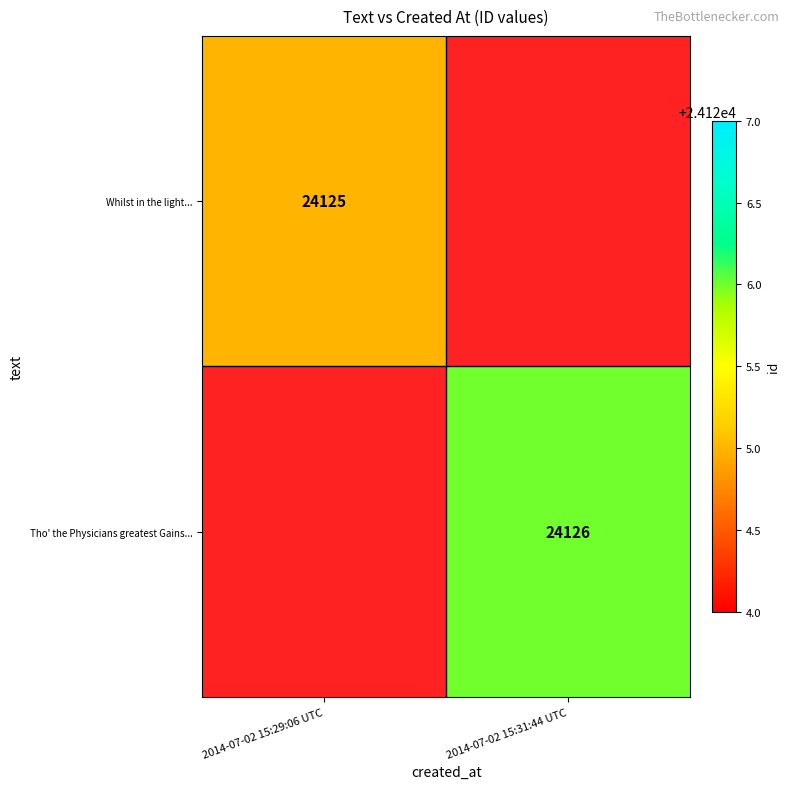

Is it true that Tho' the Physicians greatest Gains... equals 24126 at 2014-07-02 15:31:44 UTC?

True